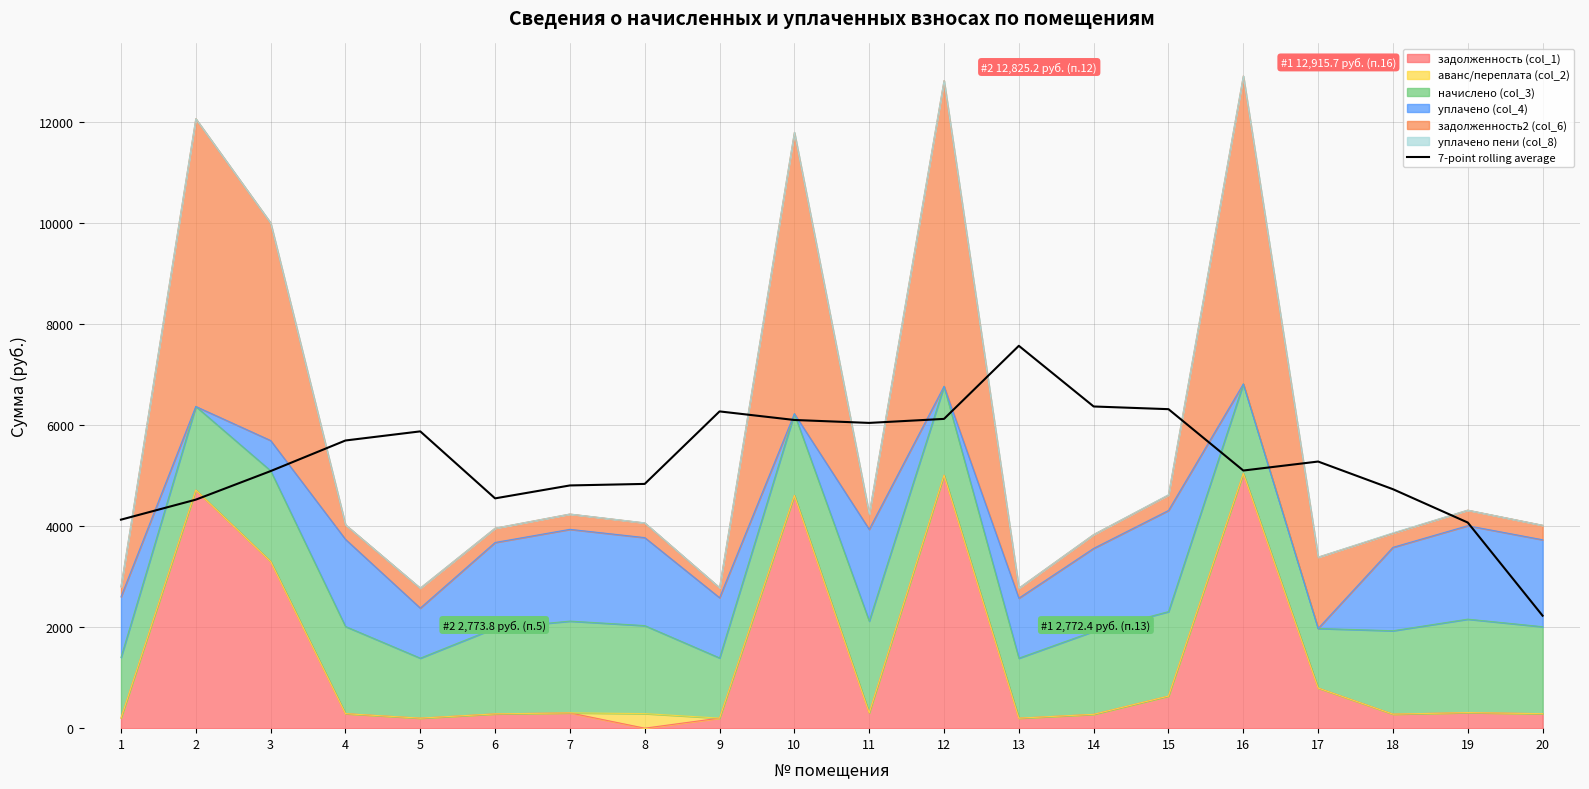

What is the value of the 4th point from the left?

5697.5